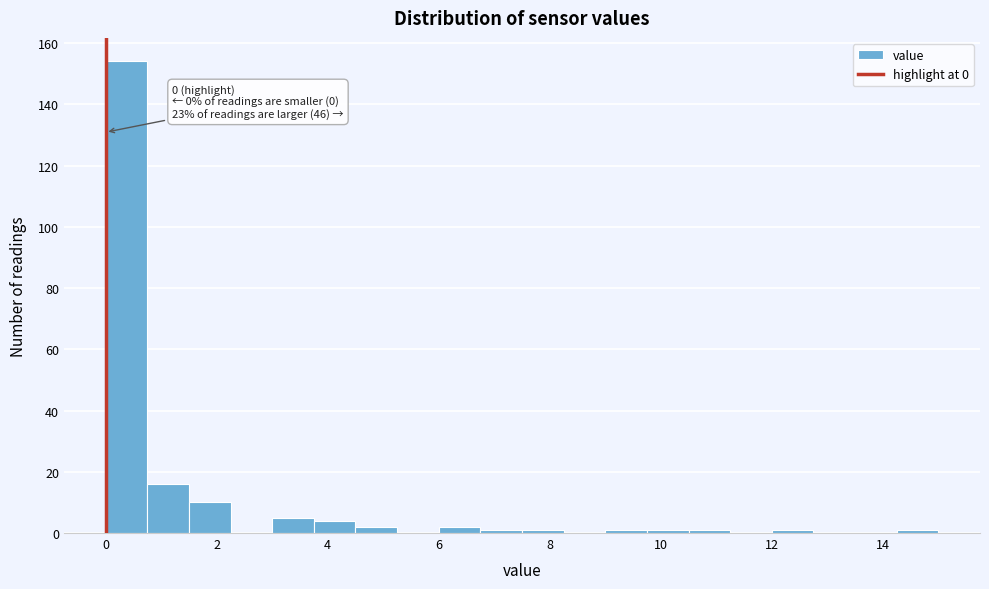

Around what value on the x-axis is the tallest bar? Give the approximate position of its centre, as read against the axis.

0.4